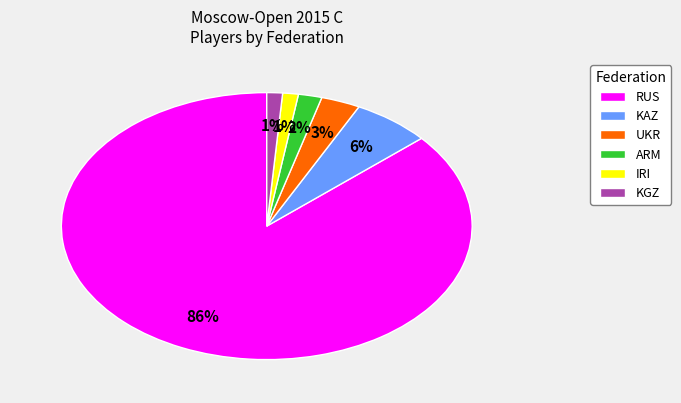

How many segments does this pie chart have?

6